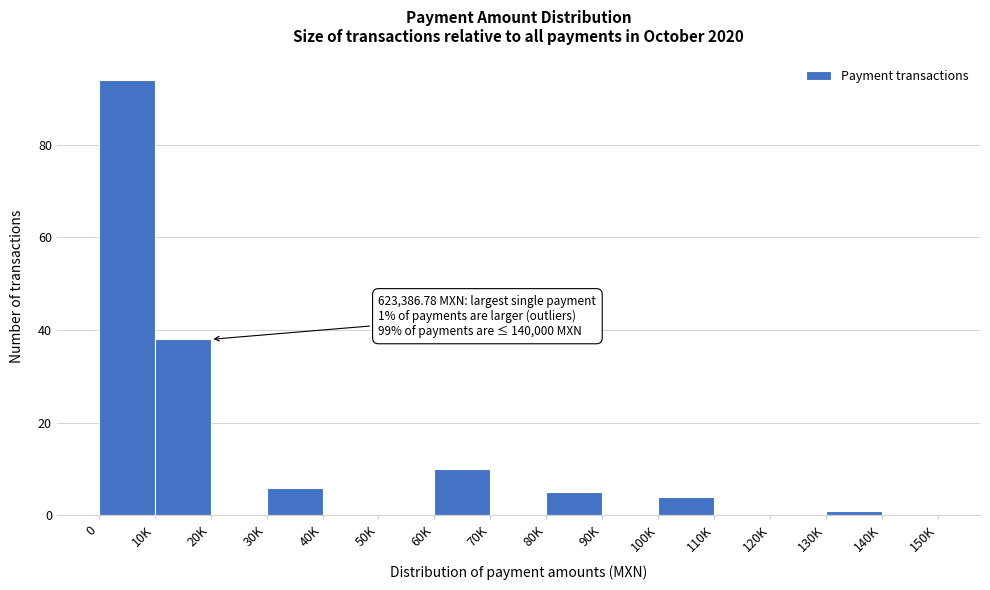

Reading left to right, what are all the values shown in this chart?

0=94	10K=38	20K=0	30K=6	40K=0	50K=0	60K=10	70K=0	80K=5	90K=0	100K=4	110K=0	120K=0	130K=1	140K=0